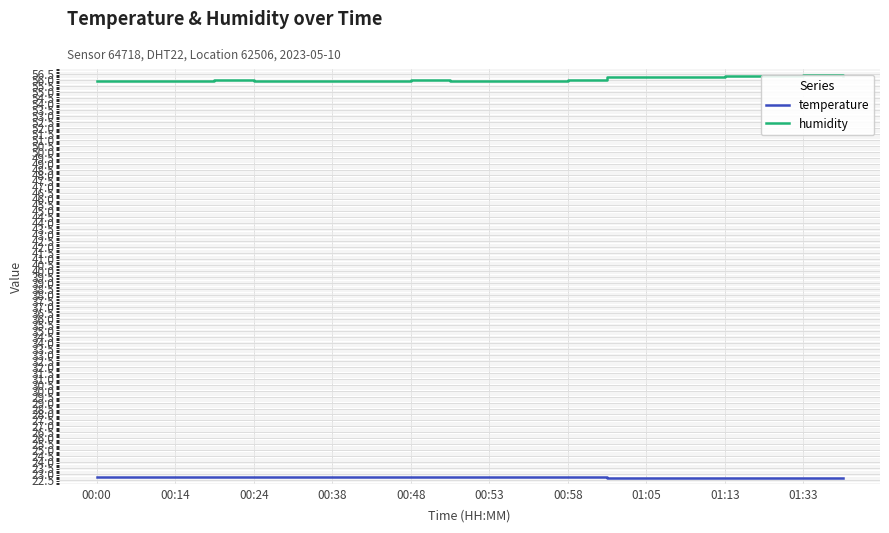

Between 11 and 17, which is larger?

11